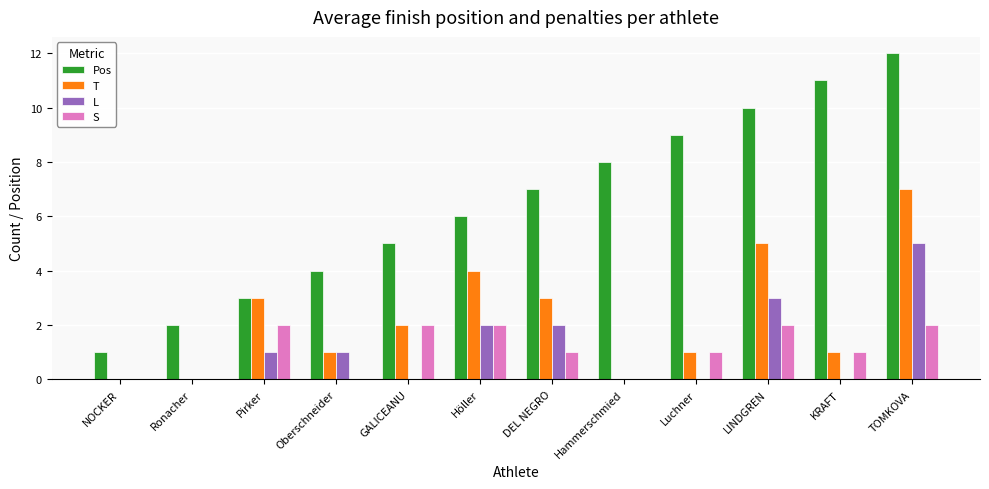

Are the bars grouped side by side (vs. stacked)?

Yes